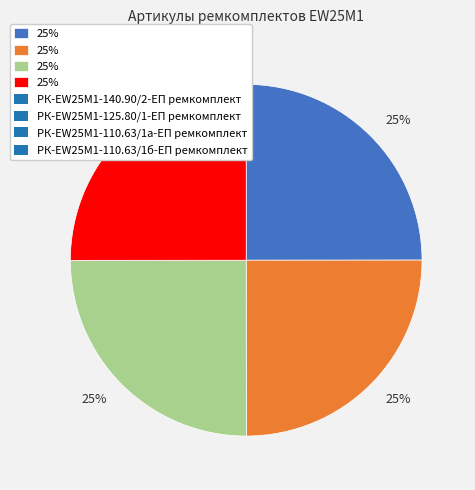

To the nearest percent, what is the average slice percentage?

25%